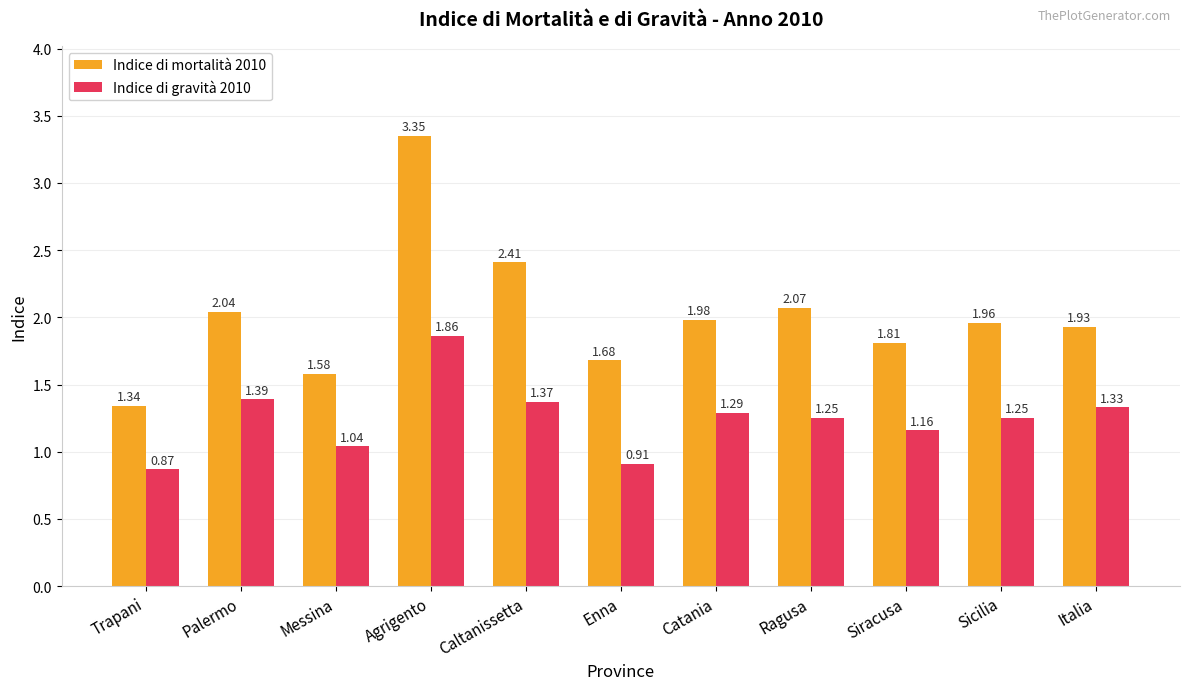

What is the total value across all series at Italia?

3.3